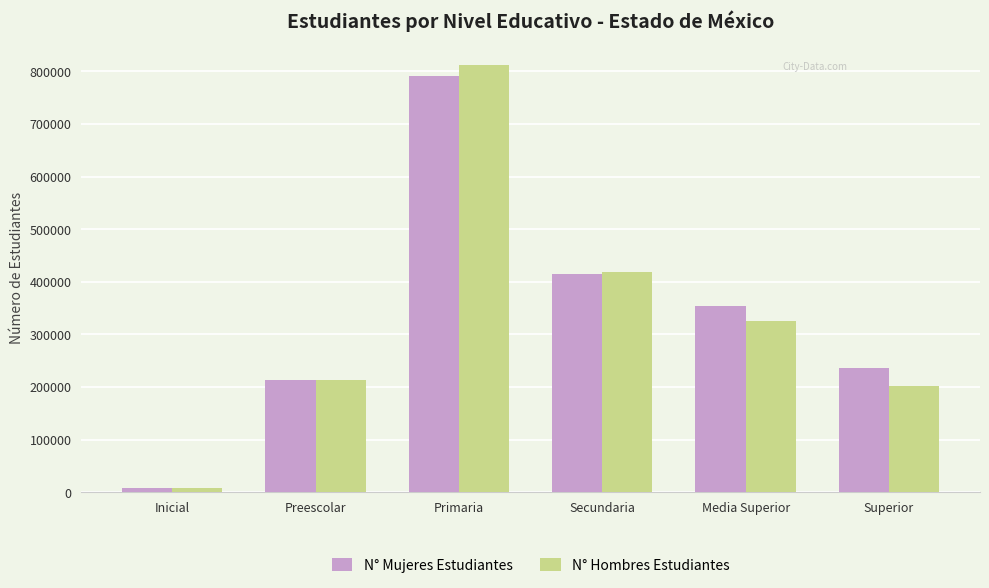

Count the number of data series in this chart.

2